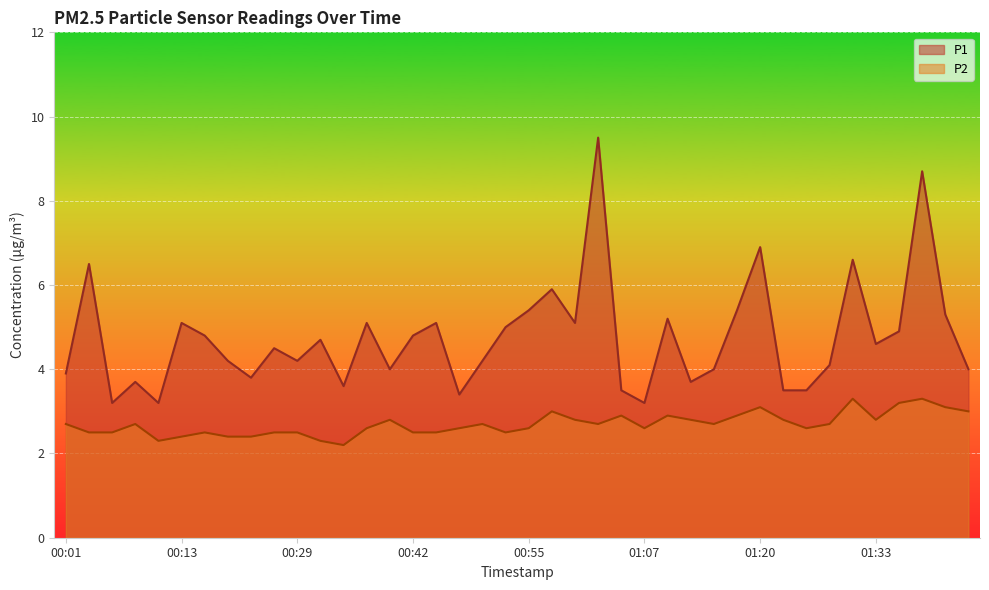

What is the sum of all P2 values?

107.9